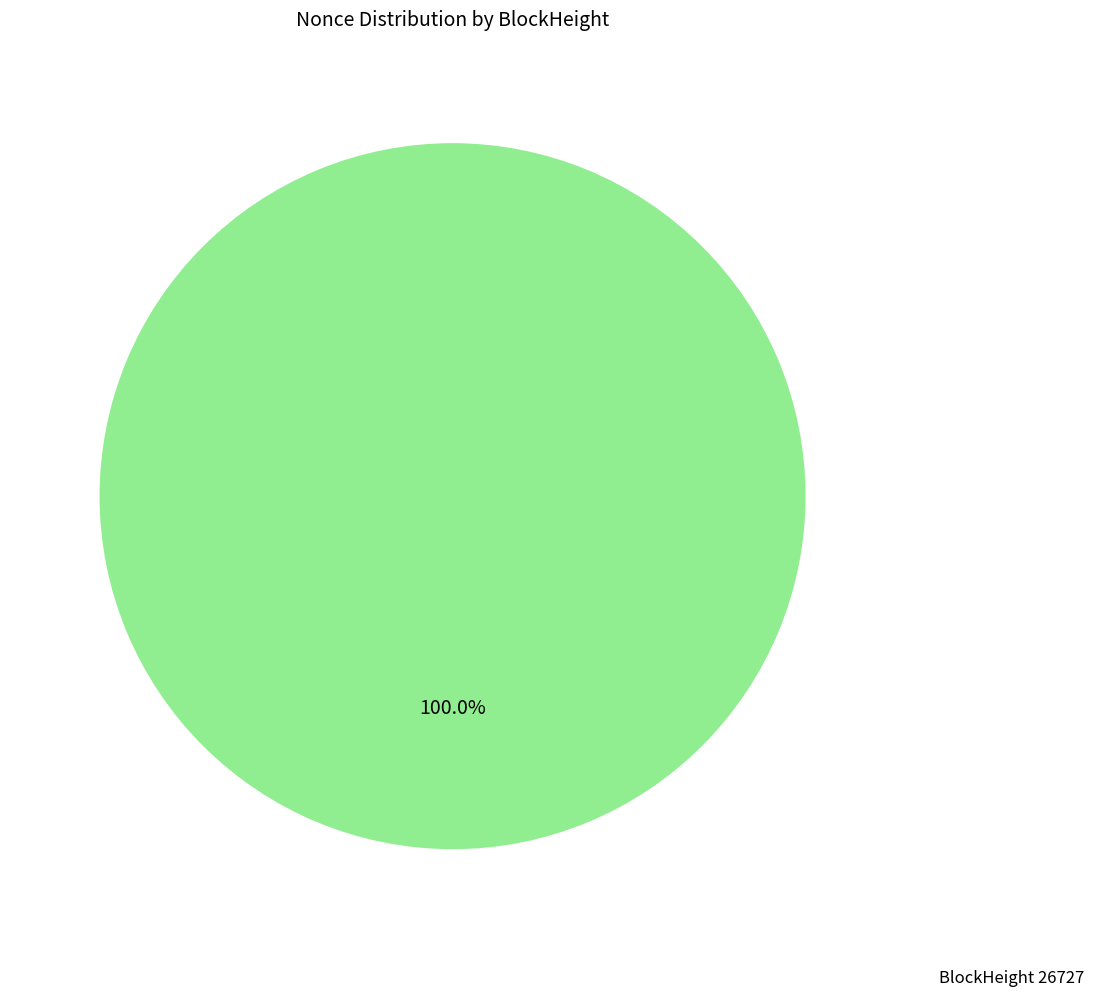

Does any single category account for the majority?

Yes